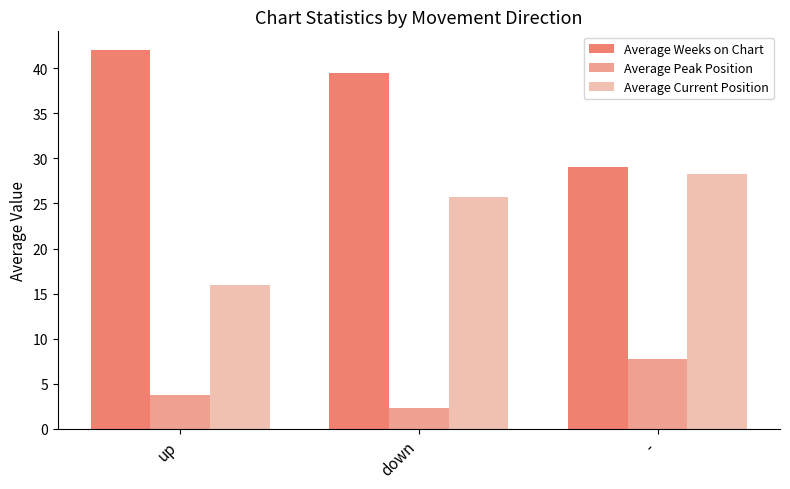

Rank the series by their maximum value, from lowest to highest.

Average Peak Position, Average Current Position, Average Weeks on Chart